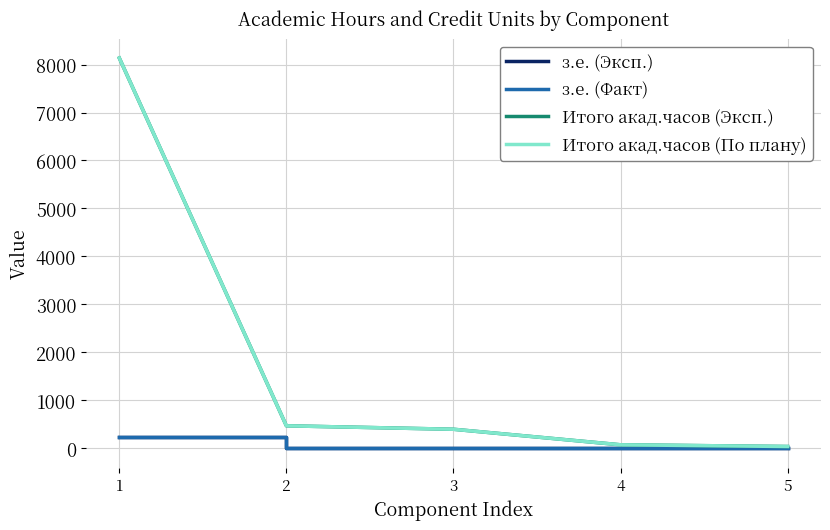

True or false: з.е. (Факт) and Итого акад.часов (Эксп.) intersect in this chart.

False